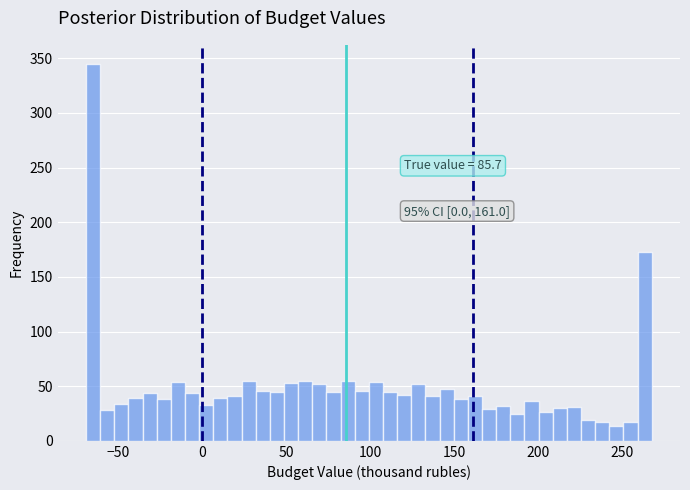

Read against the x-axis, roughly where is the centre of the tallest bar?

-65